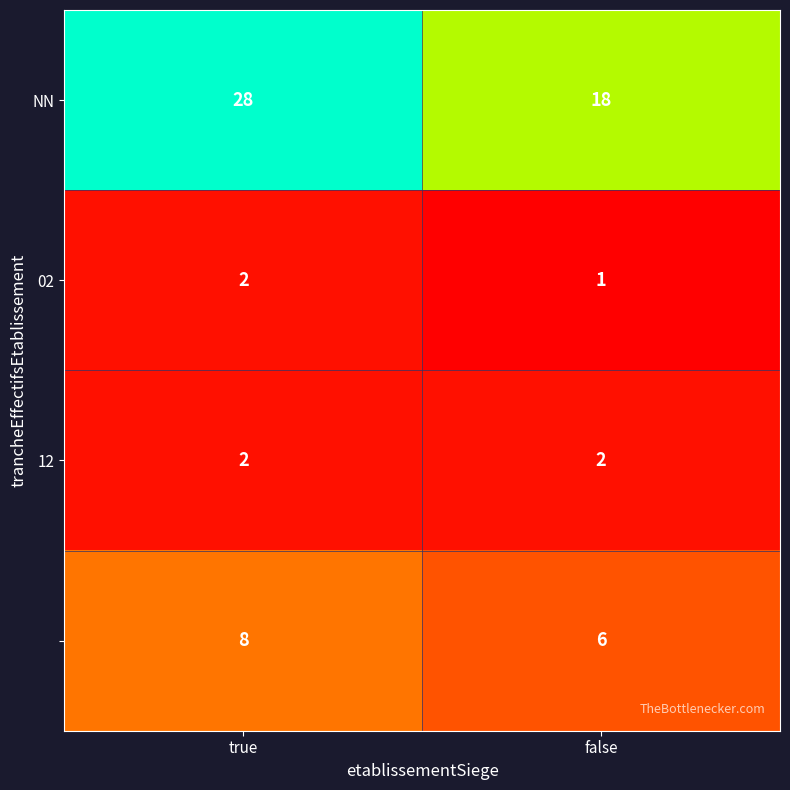

What is the spread (max minus min) of values at false?

17